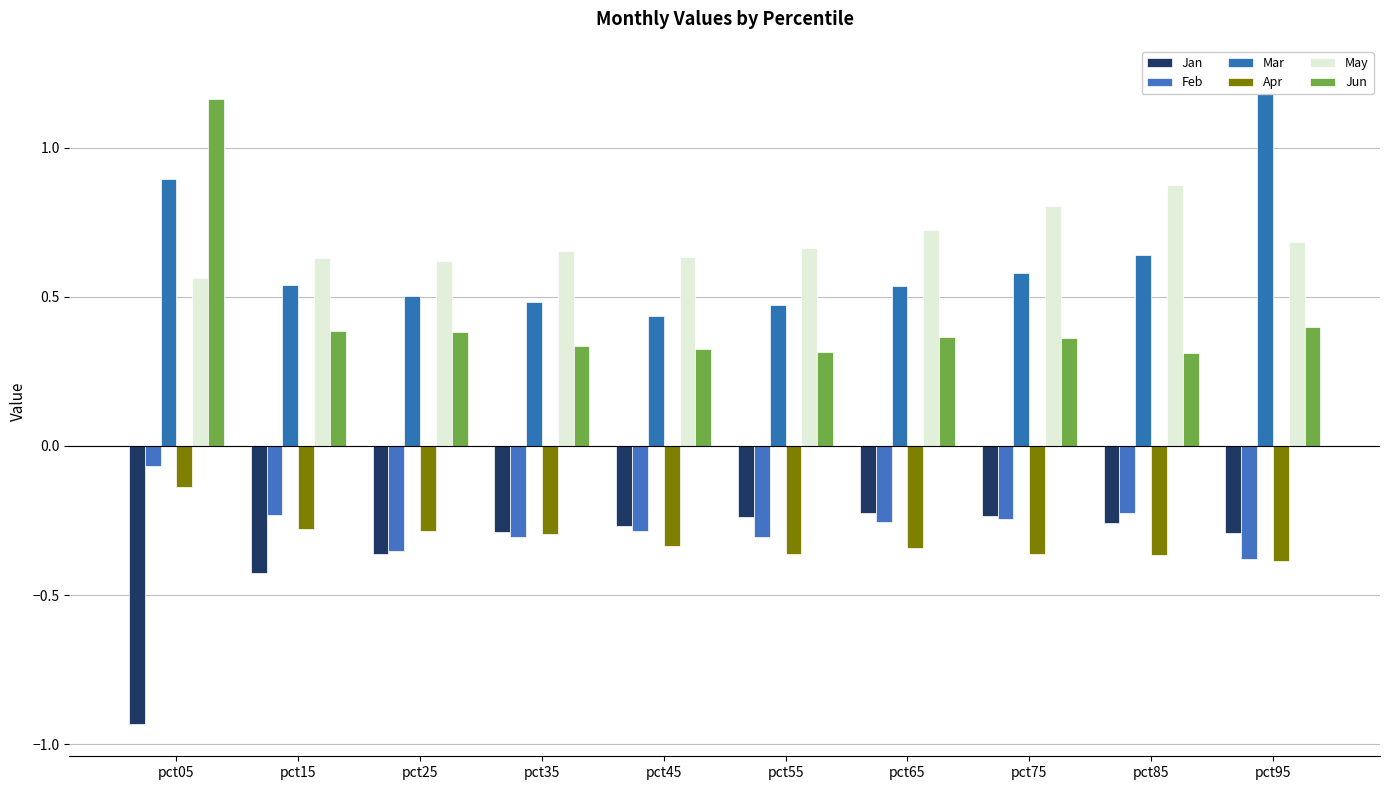

Is it true that Jun equals 1.2 at pct05?

True